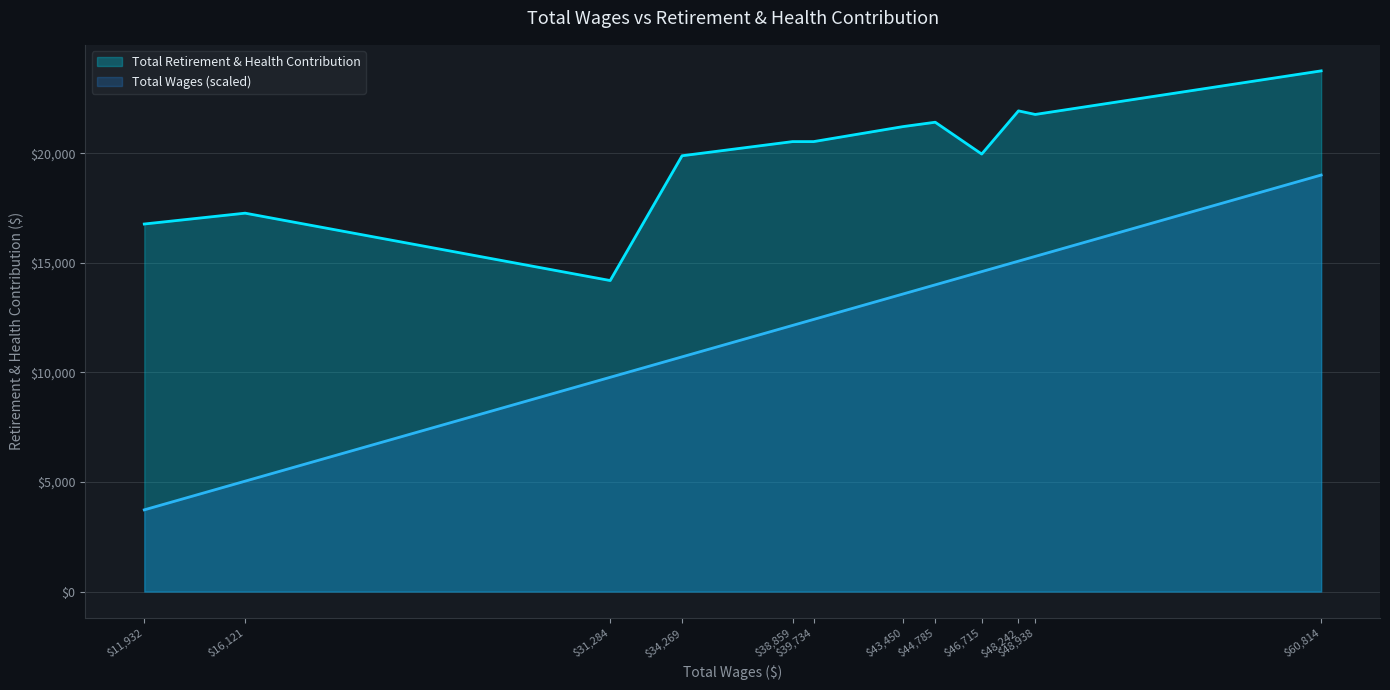

List the labels in order of value, largest first.

60814, 48242, 48938, 44785, 43450, 38859, 39734, 46715, 34269, 16121, 11932, 31284